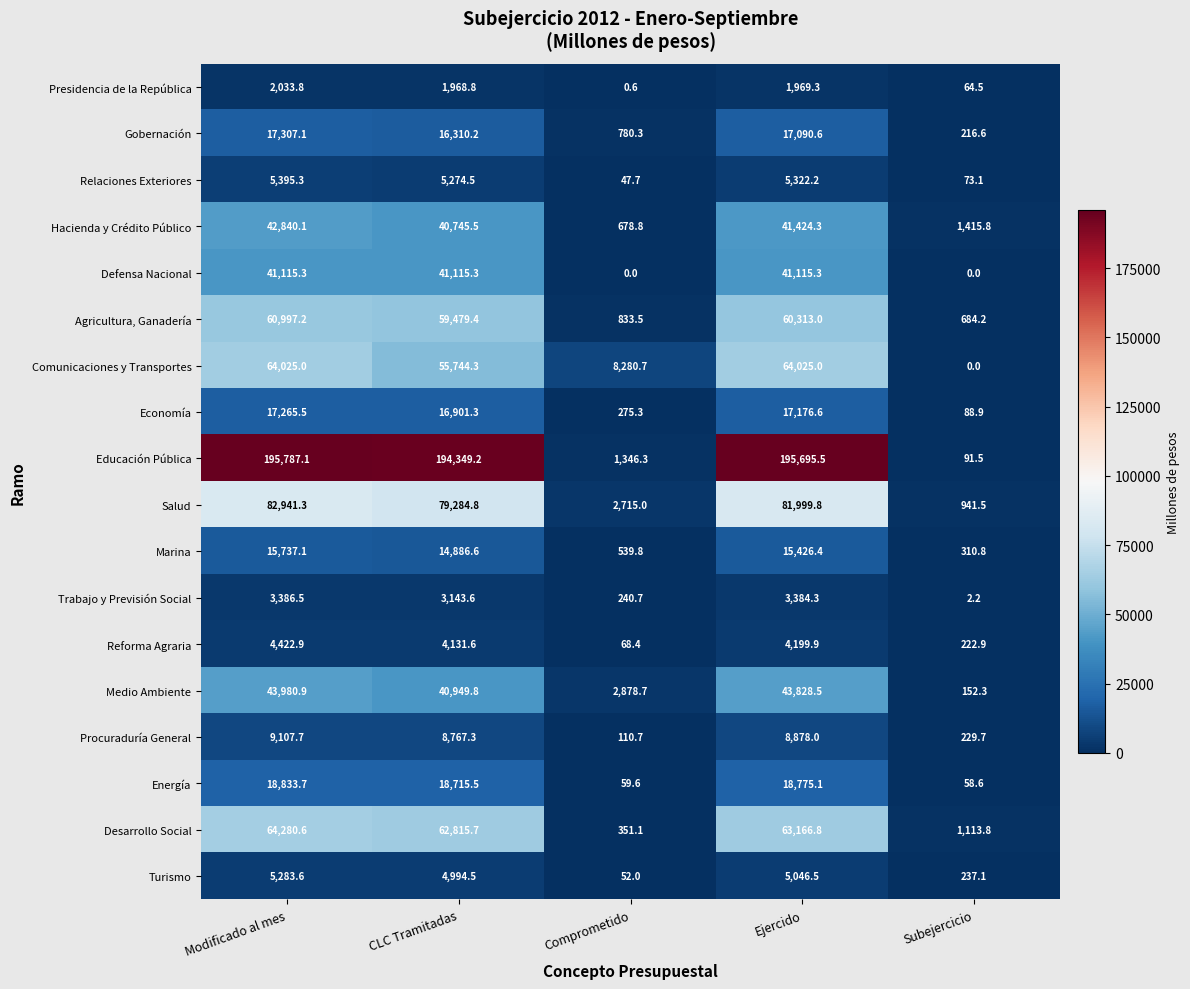

How many series are shown in this chart?

18